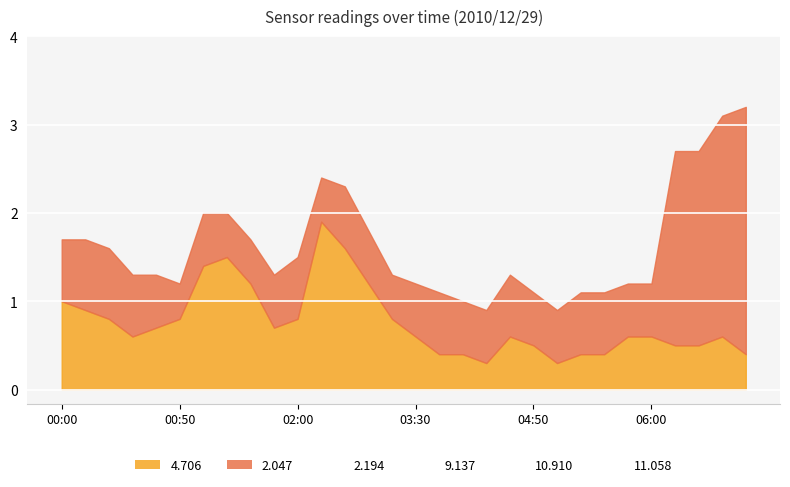

The value of 10.910 at 00:40 is 0.5. True or false?

True